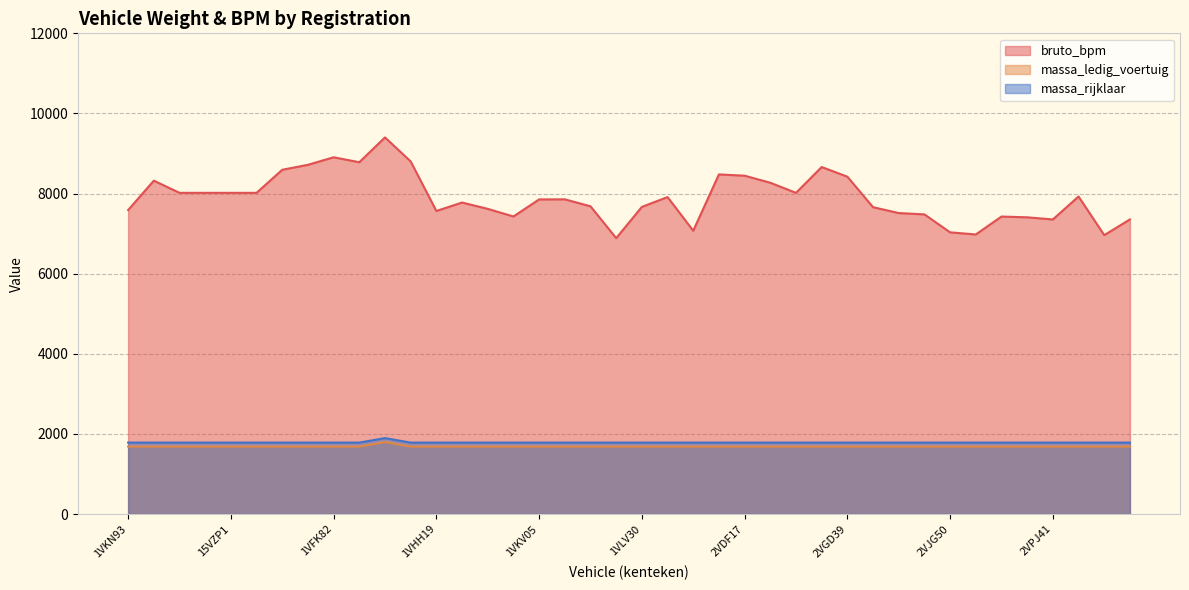

What is the average value of the massa_rijklaar series?

1786